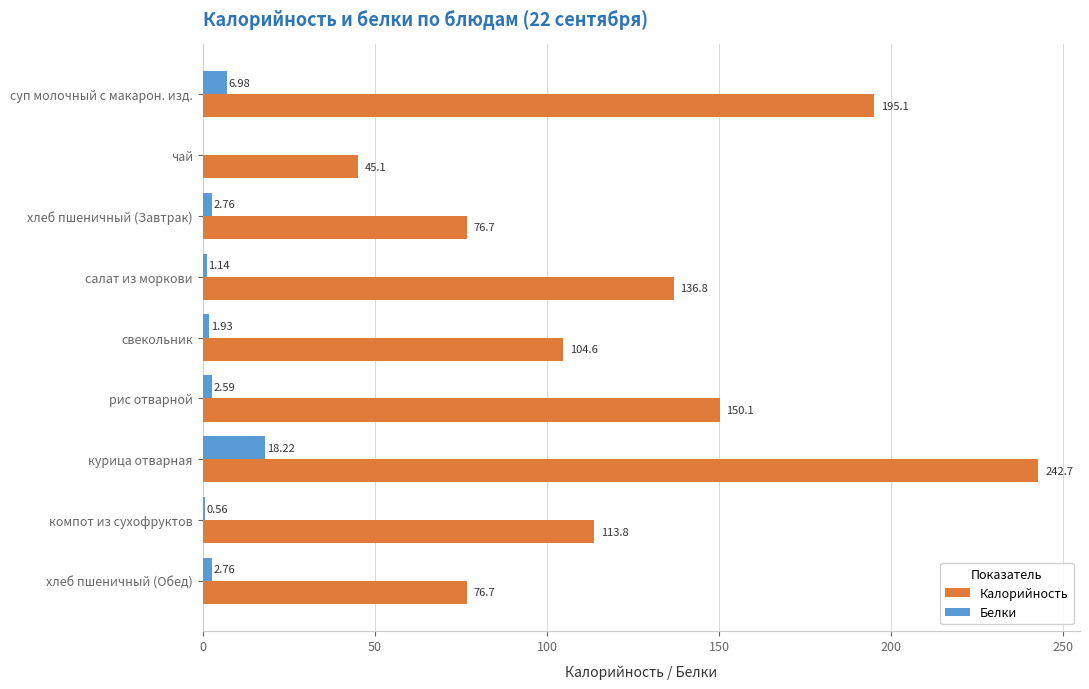

Where is Белки nearest to the value 9?

суп молочный с макарон. изд.